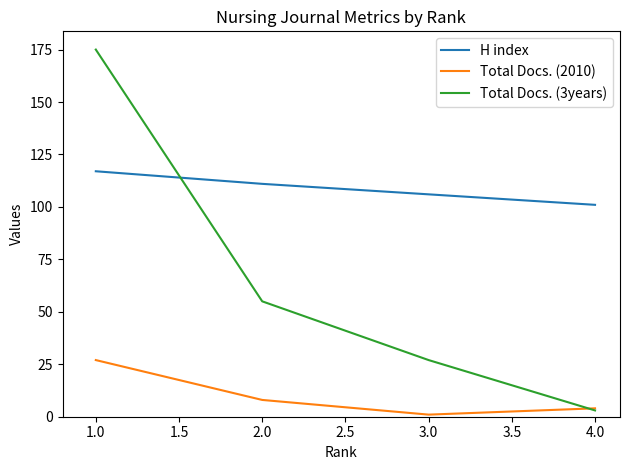

Which series has the widest spread of values?

Total Docs. (3years)